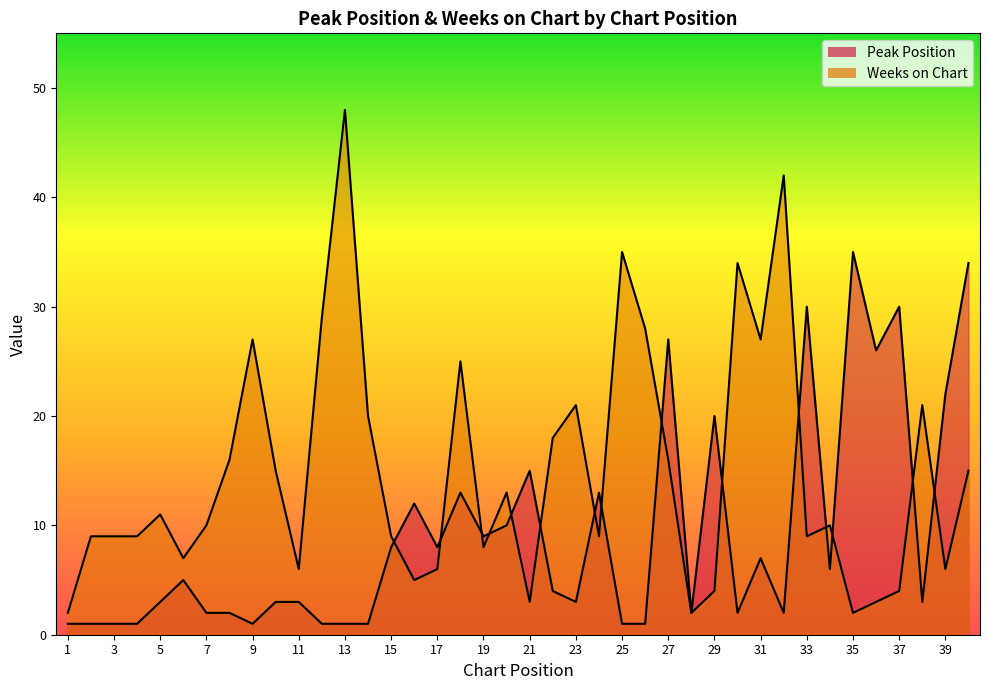

List the series in order of their peak value, highest first.

Weeks on Chart, Peak Position